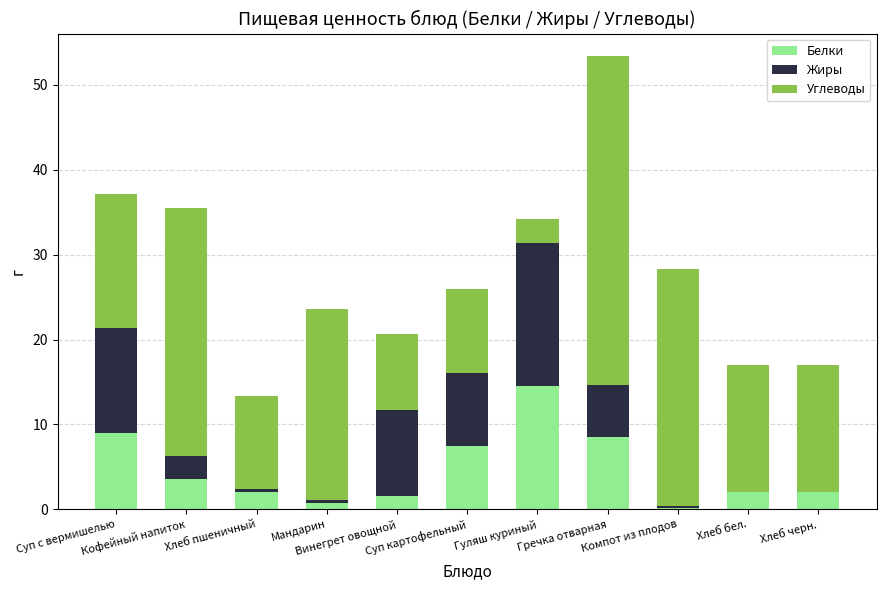

What is the highest value of the Белки series?

14.6